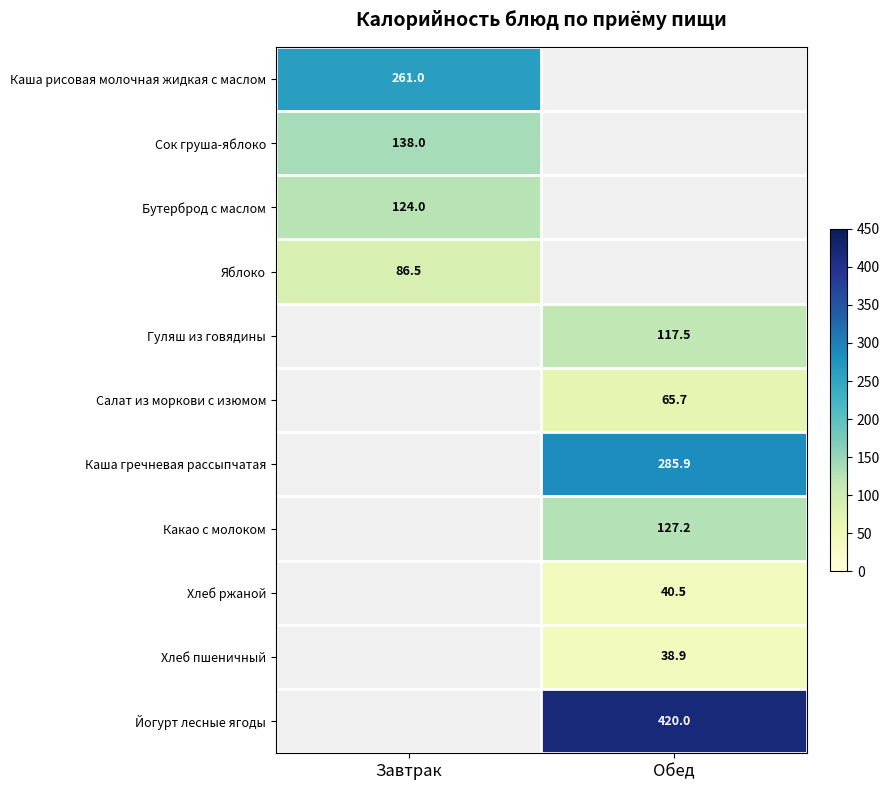

True or false: Салат из моркови с изюмом has a value of 89.9 at Обед.

False